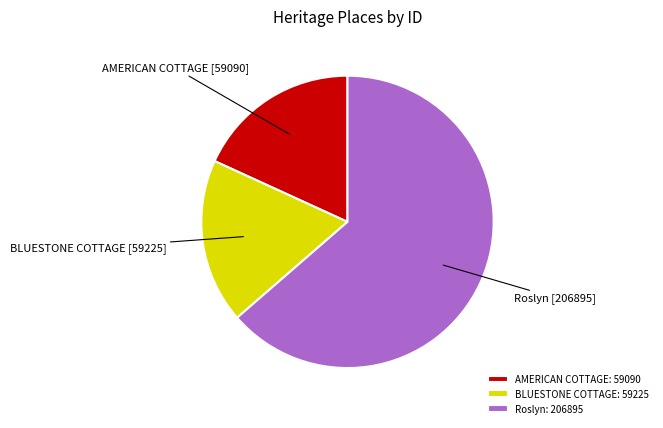

Is there any slice that represents more than half of the pie?

Yes